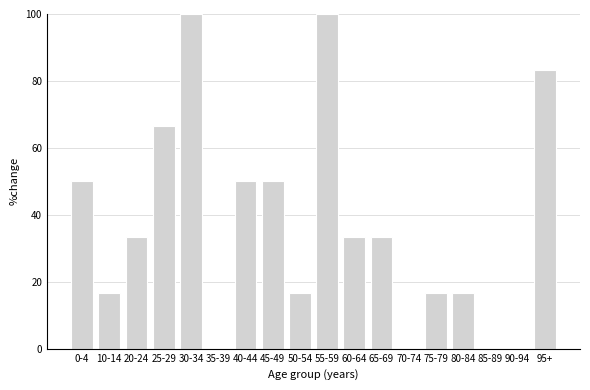

Reading right to left, list all the values displayed in this chart.

95+=83.3	90-94=0.0	85-89=0.0	80-84=16.7	75-79=16.7	70-74=0.0	65-69=33.3	60-64=33.3	55-59=100.0	50-54=16.7	45-49=50.0	40-44=50.0	35-39=0.0	30-34=100.0	25-29=66.7	20-24=33.3	10-14=16.7	0-4=50.0